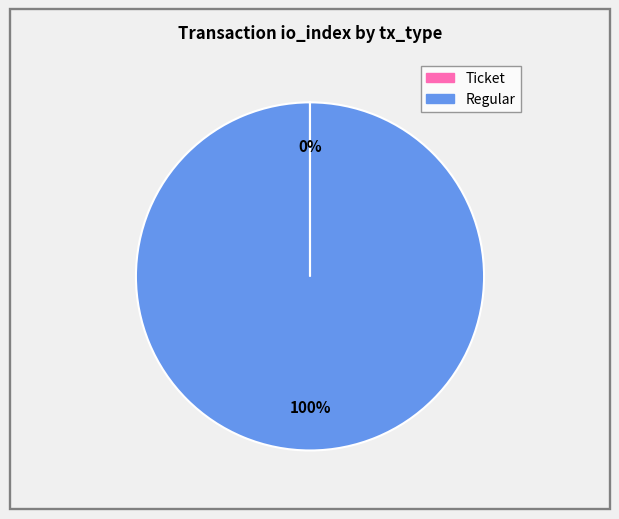

To the nearest percent, what is the difference between the largest and smallest slice percentages?

100%